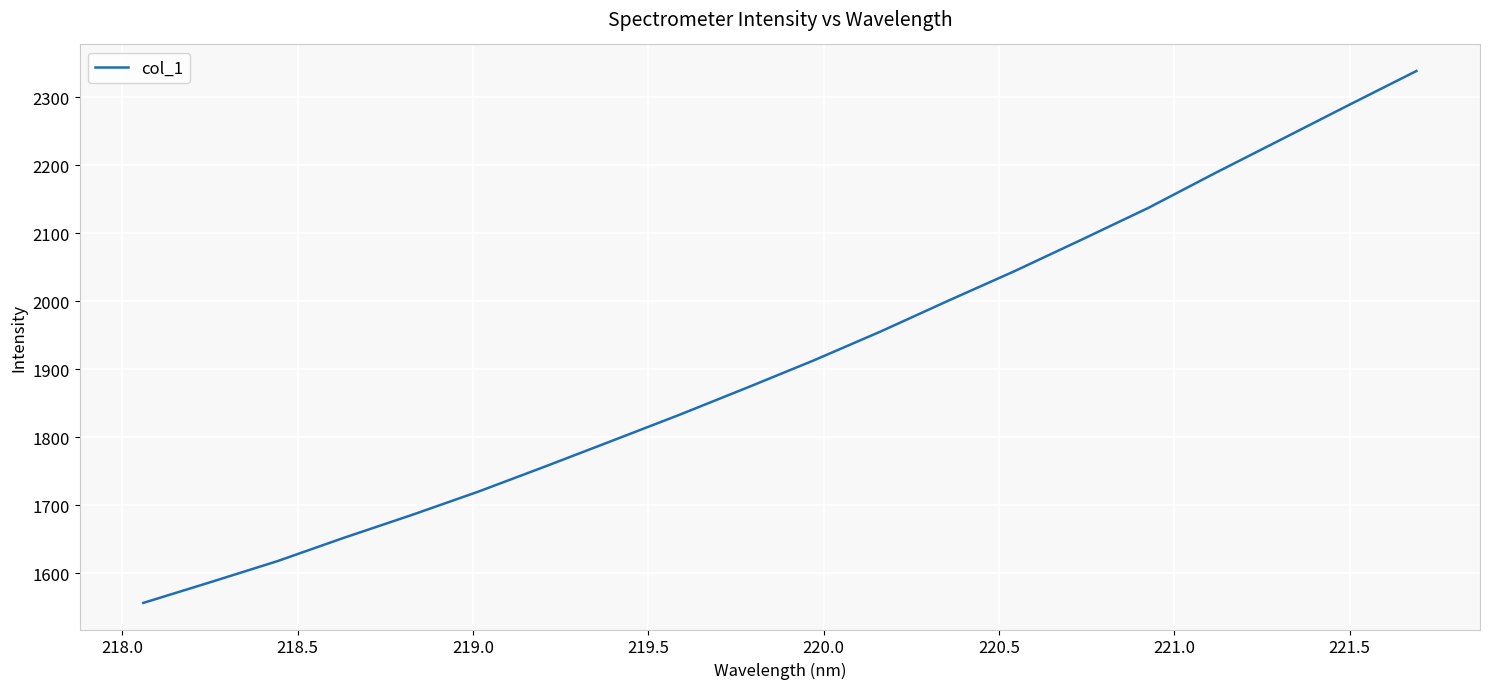

What is the difference between the maximum and minimum values?

781.4